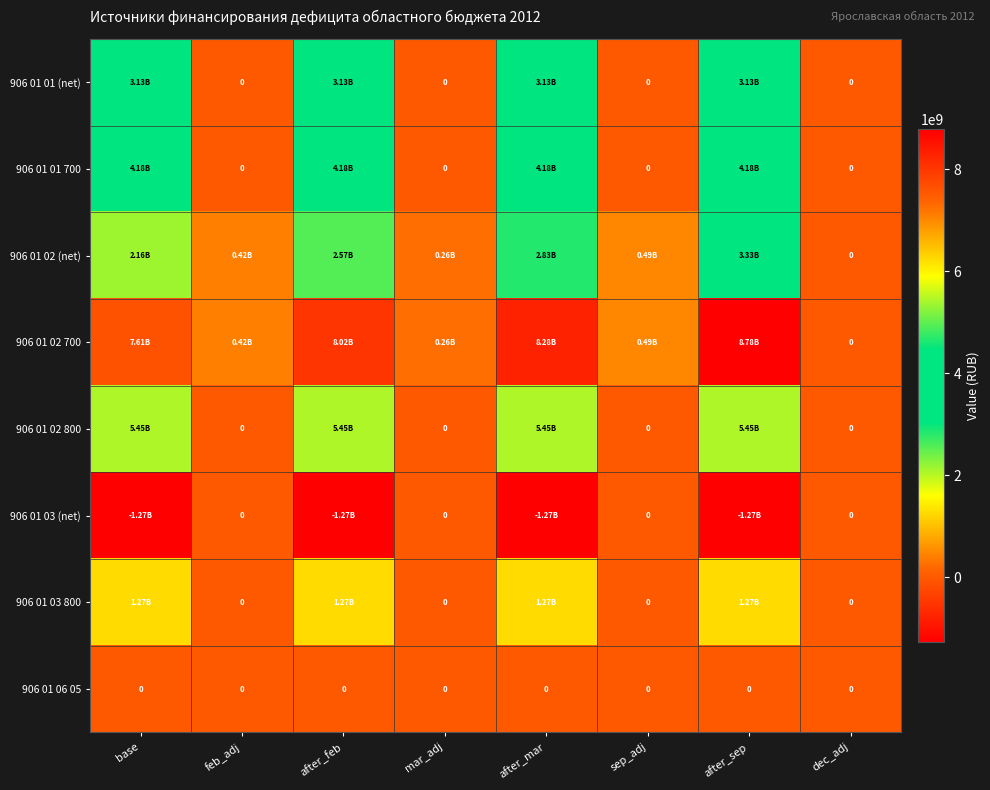

The 906 01 02 800 series shows -3020920316 at feb_adj. True or false?

False